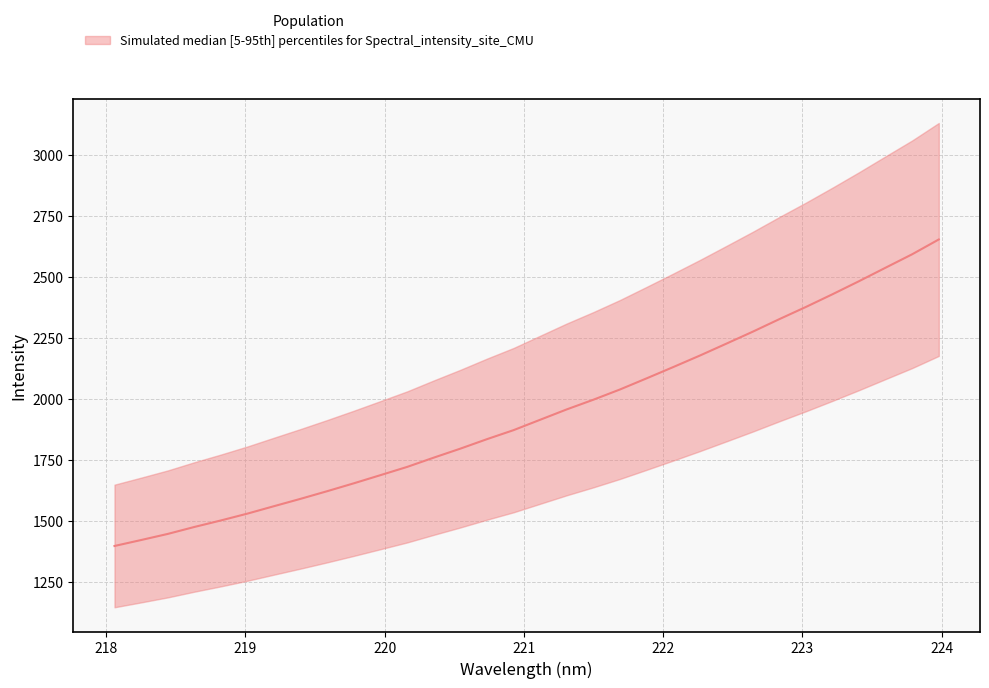

What is the minimum value shown in the chart?

1396.1